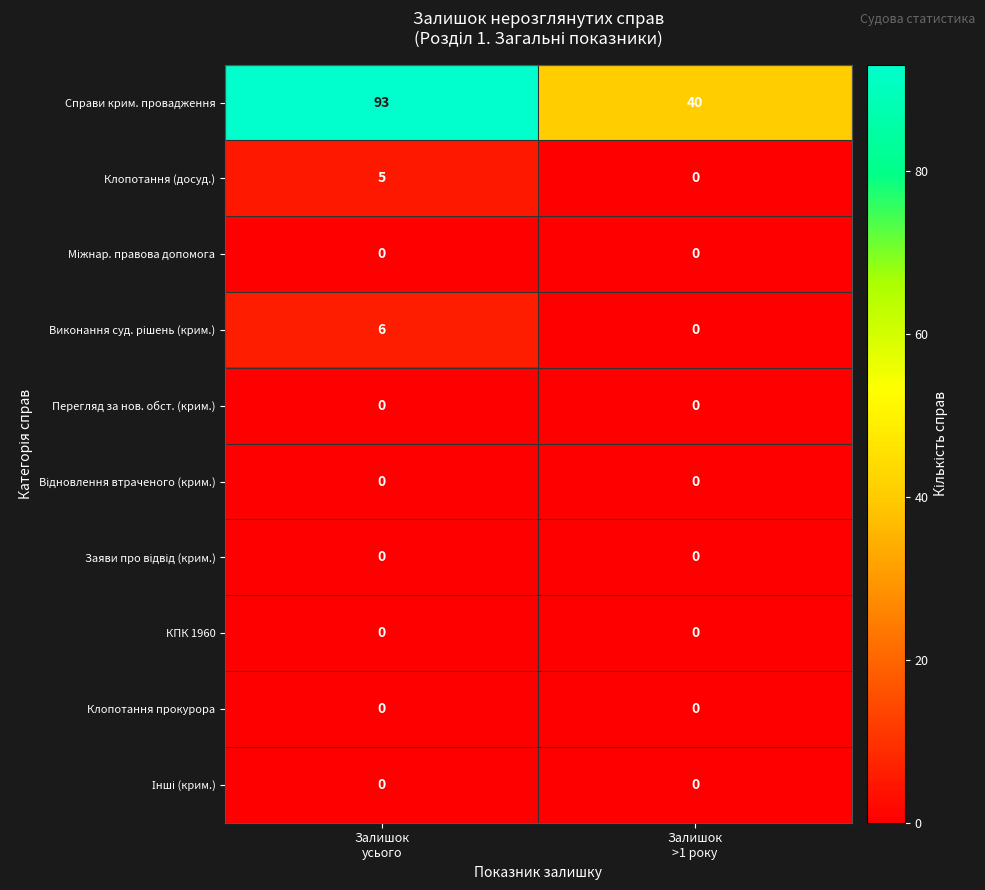

Which series has the largest range (max minus min)?

Справи крим. провадження